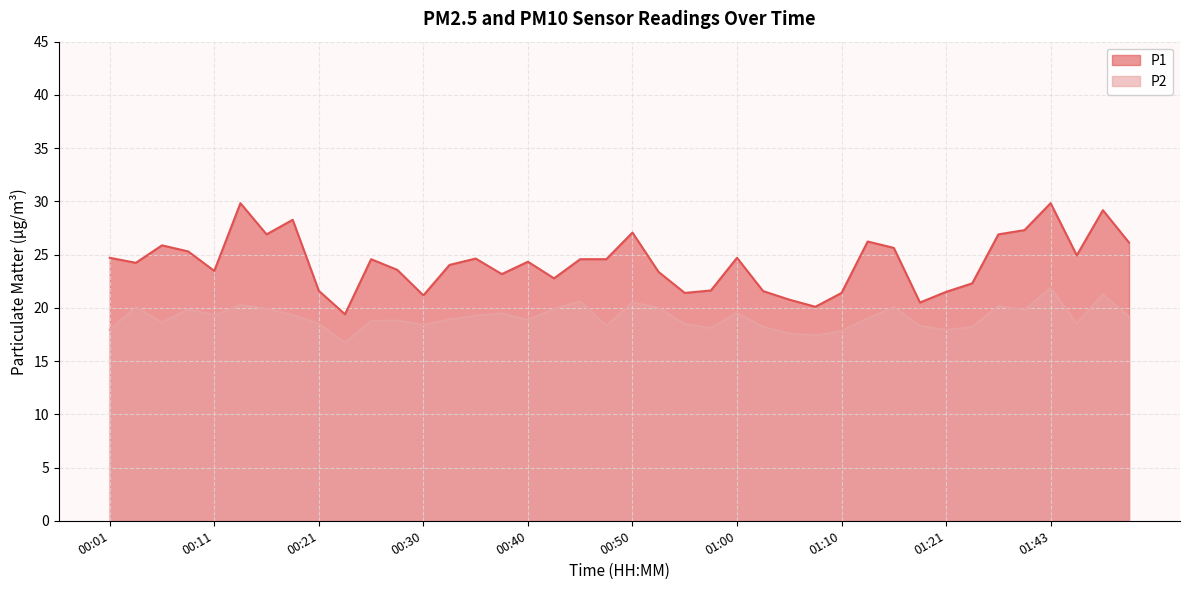

What is the minimum value shown in the chart?

16.7